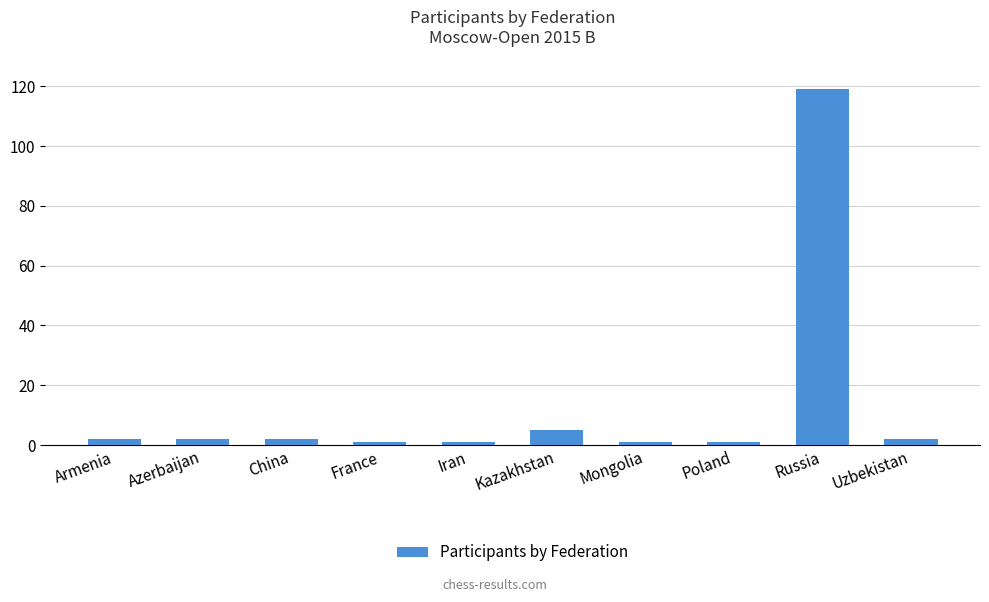

How many bars are there in total?

10